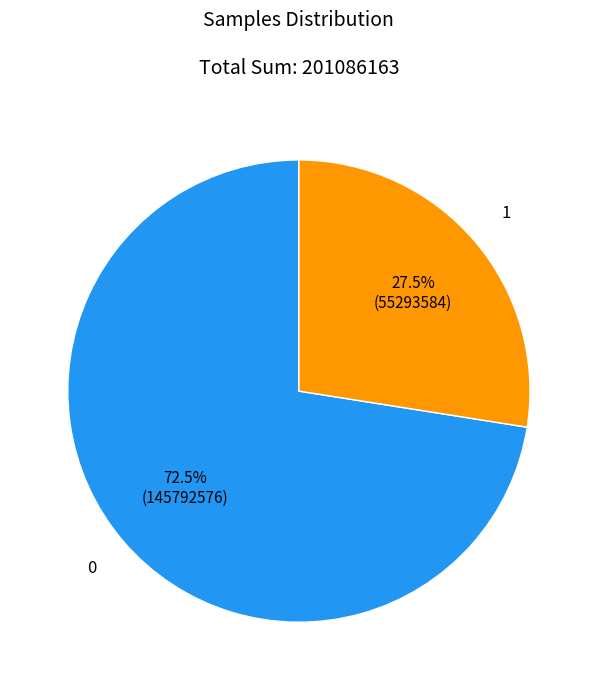

Is there any slice that represents more than half of the pie?

Yes